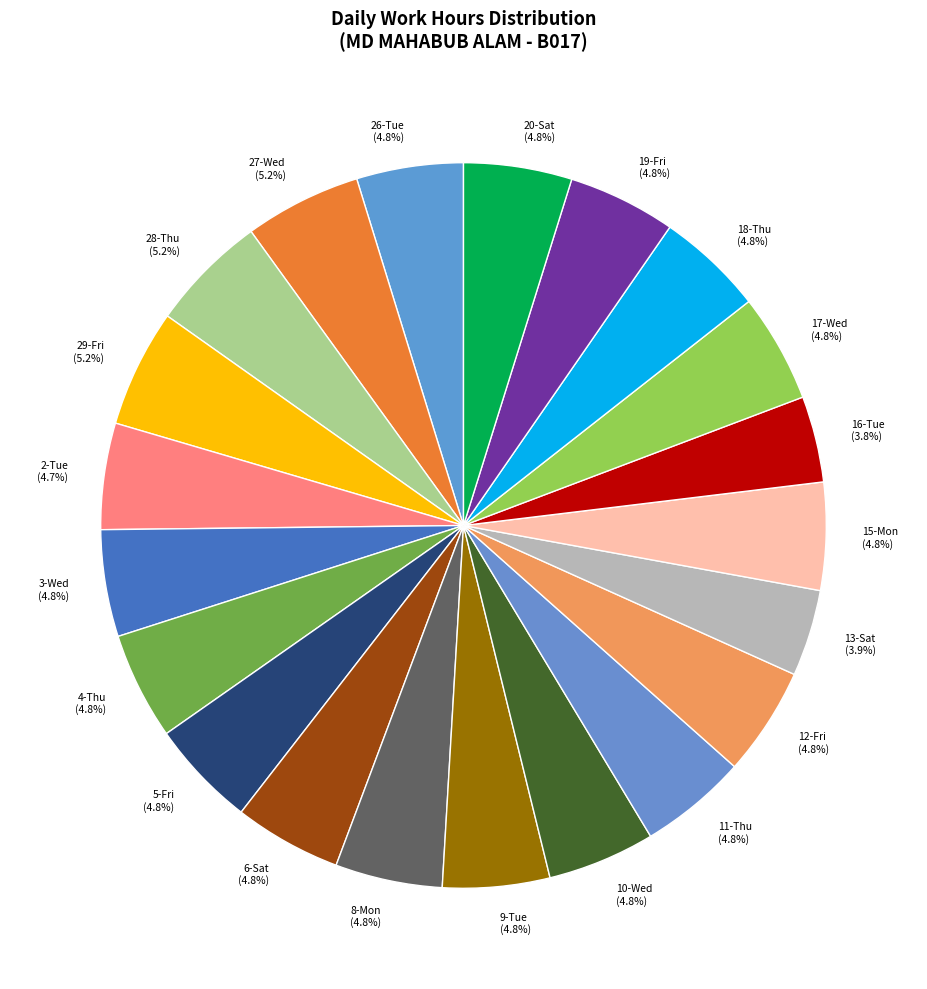

Combined, do 8-Mon and 29-Fri account for over 50%?

No